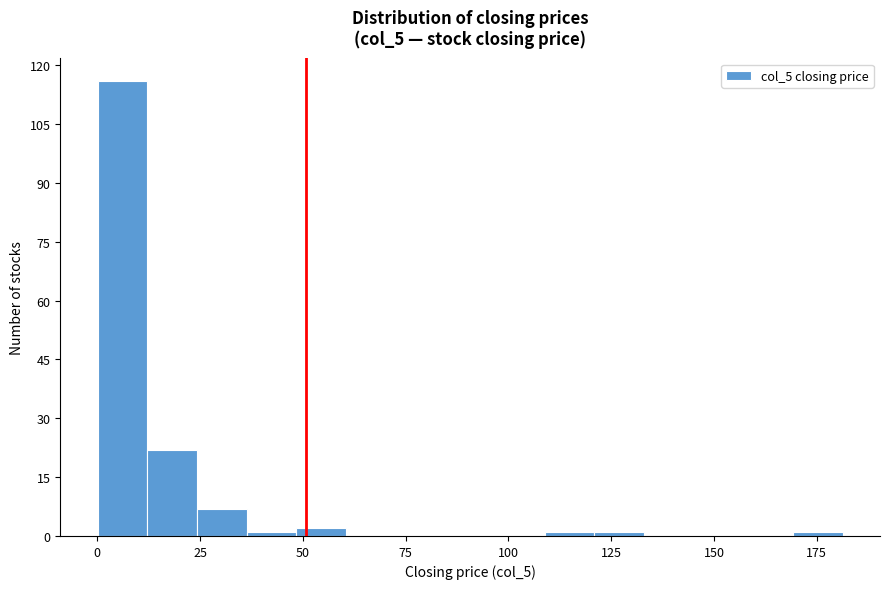

Around what value on the x-axis is the tallest bar? Give the approximate position of its centre, as read against the axis.

5